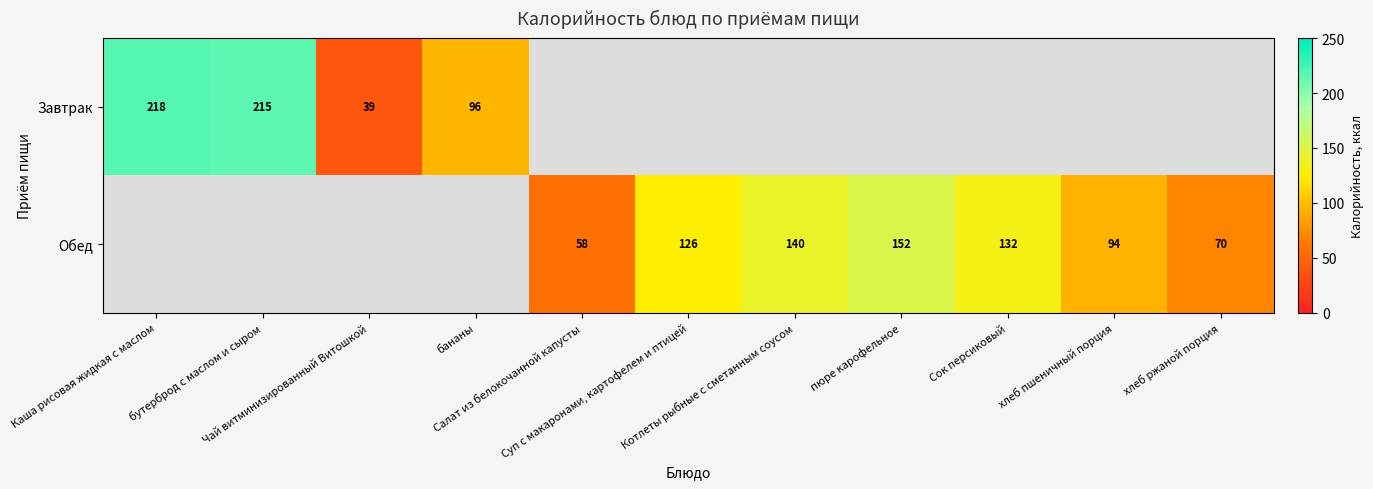

At бананы, list the series in order from largest to smallest.

Завтрак, Обед